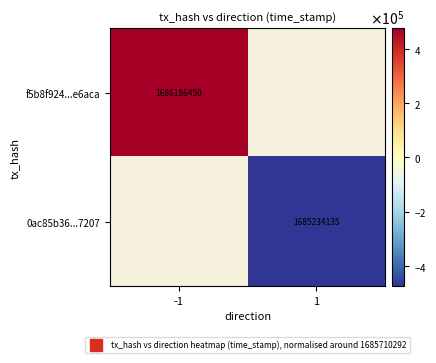

What is the minimum value for f5b8f924...e6aca?

476157.5